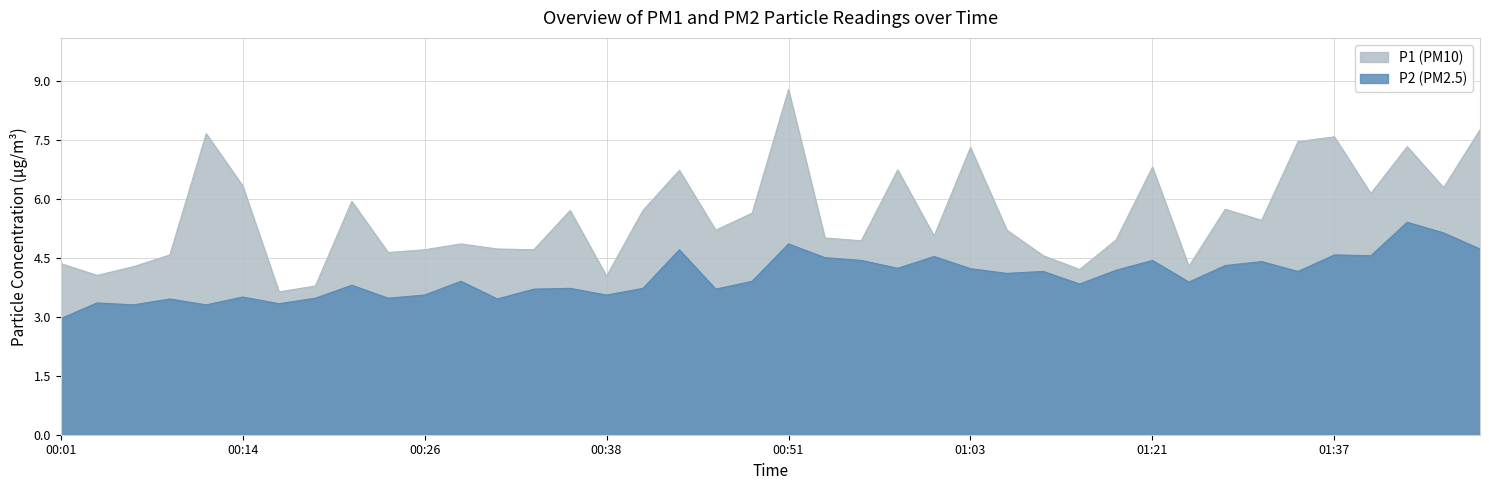

What is the difference between the highest and lowest values at 01:44?

1.2